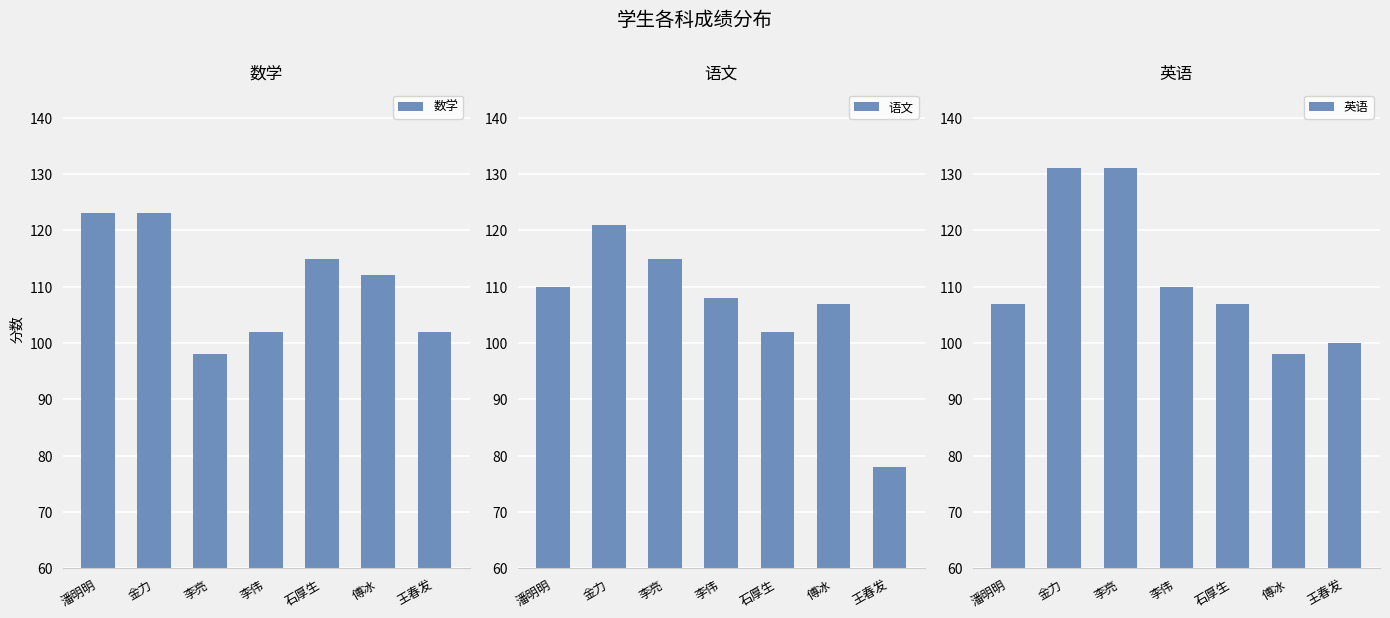

What is the difference between the maximum and minimum values in the 语文 series?

43